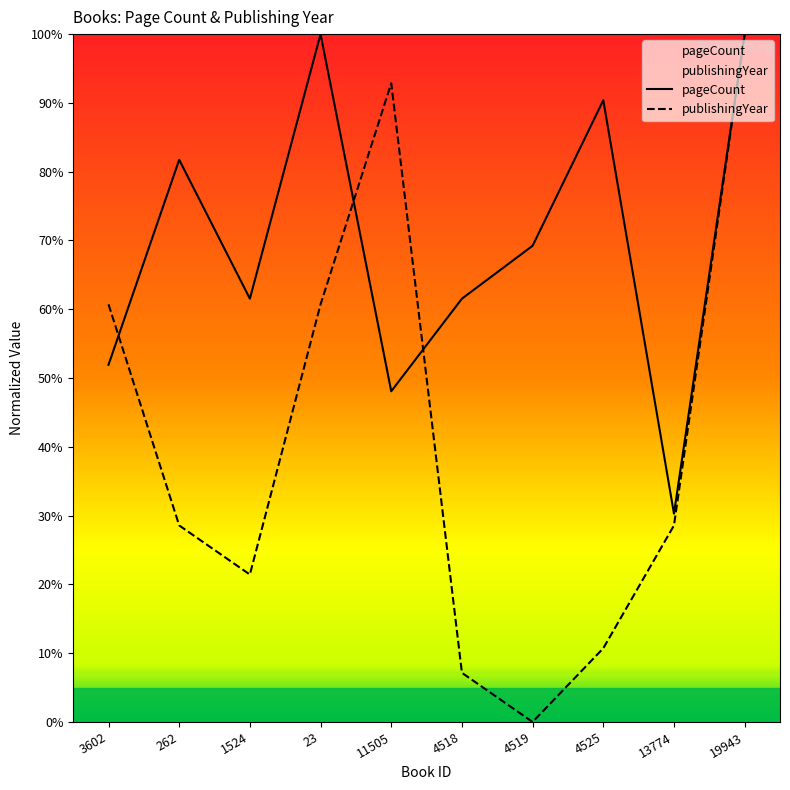

What is the total value across all series at 13774?

58.9